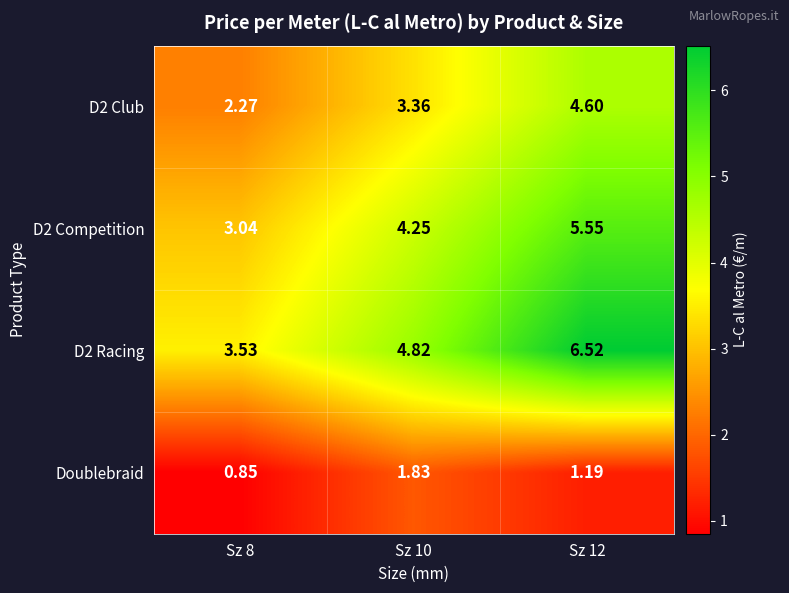

How many series are shown in this chart?

4